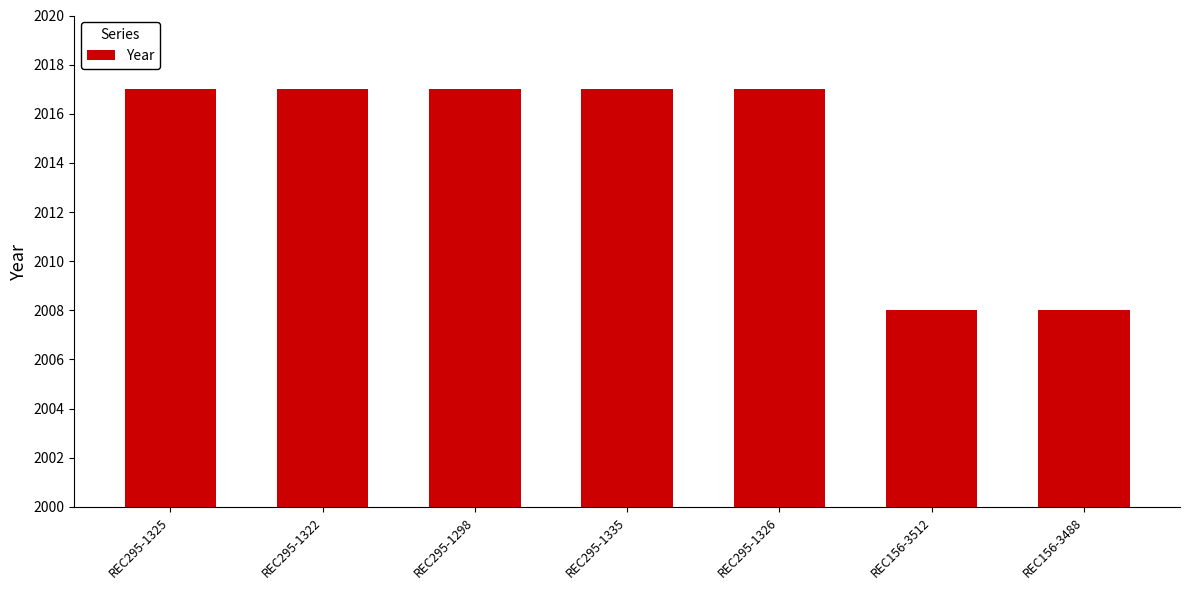

What is the sum of all values?

14101